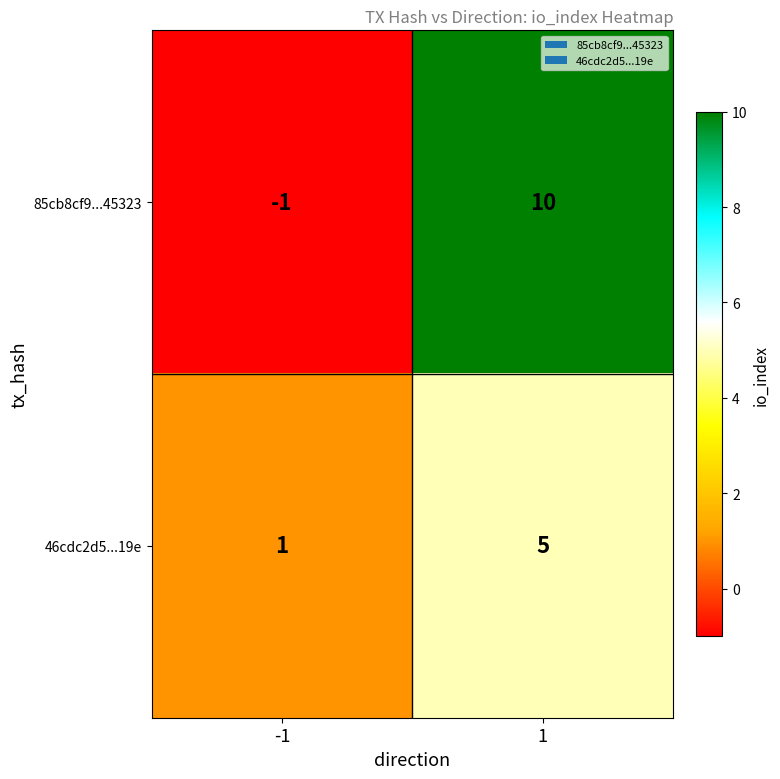

What is the approximate value of 85cb8cf9...45323 at 1, to the nearest 10?

10